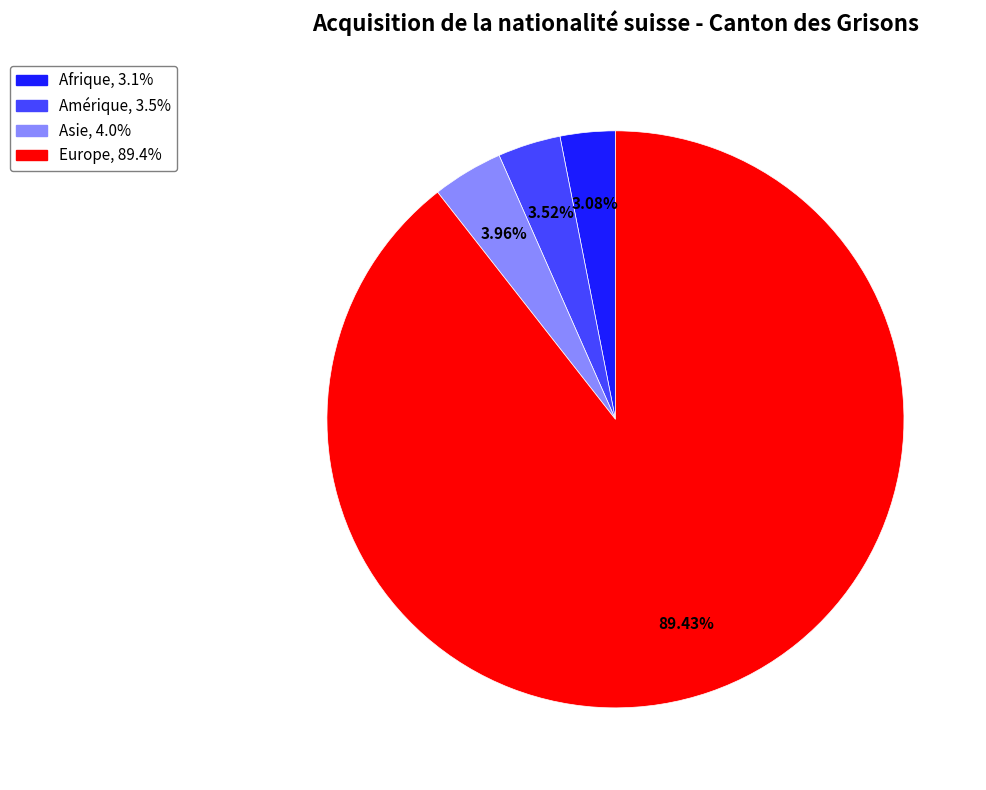

Is there a majority slice in this chart?

Yes